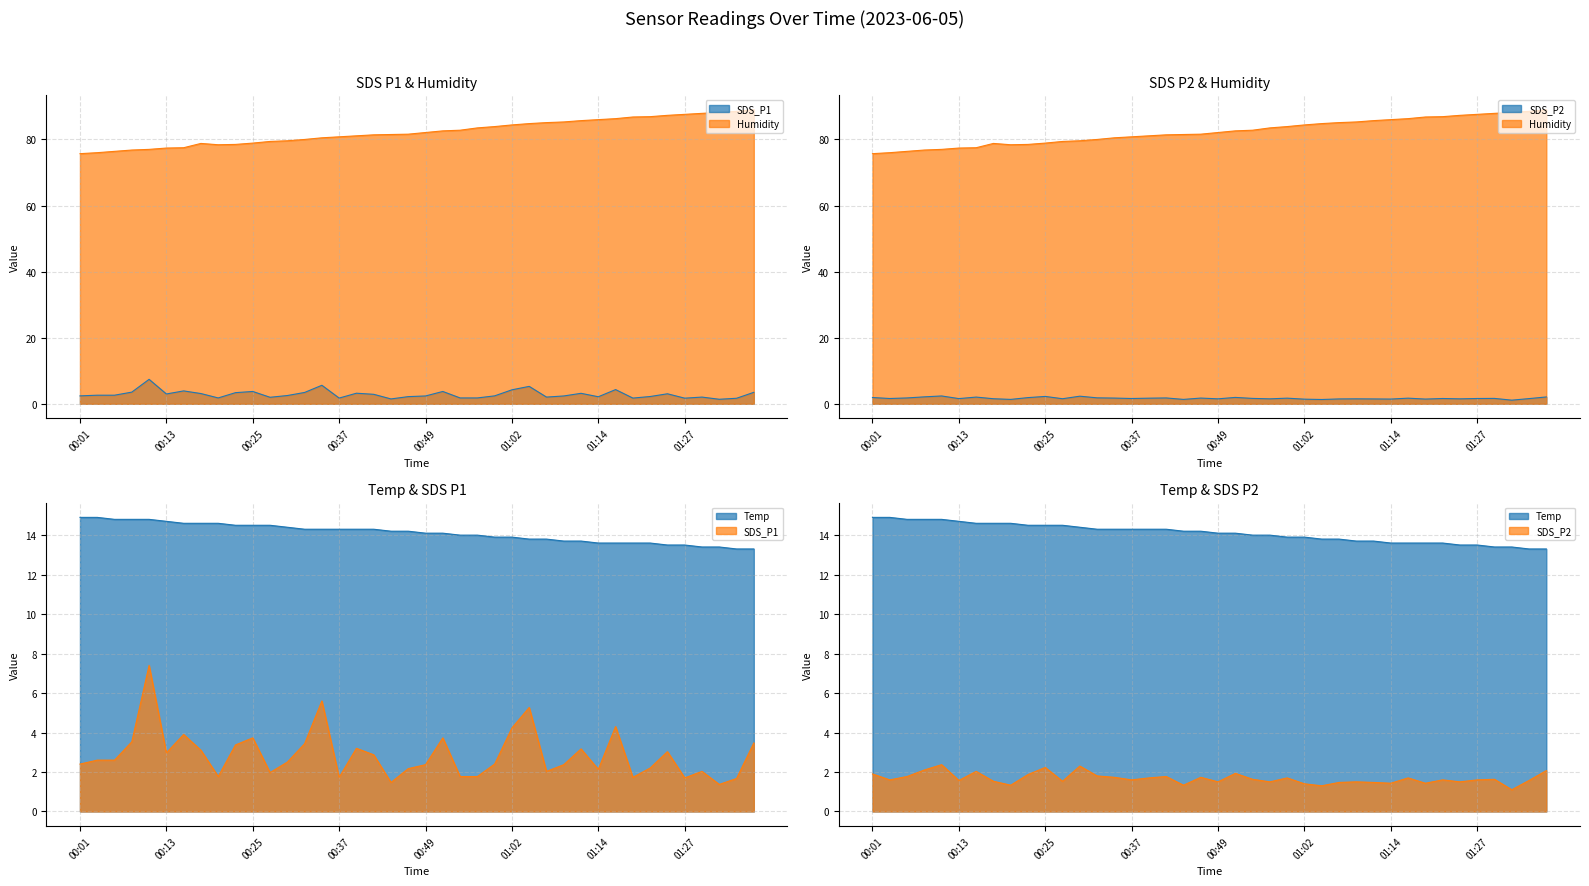

True or false: Humidity line has a value of 88.2 at 37.

True